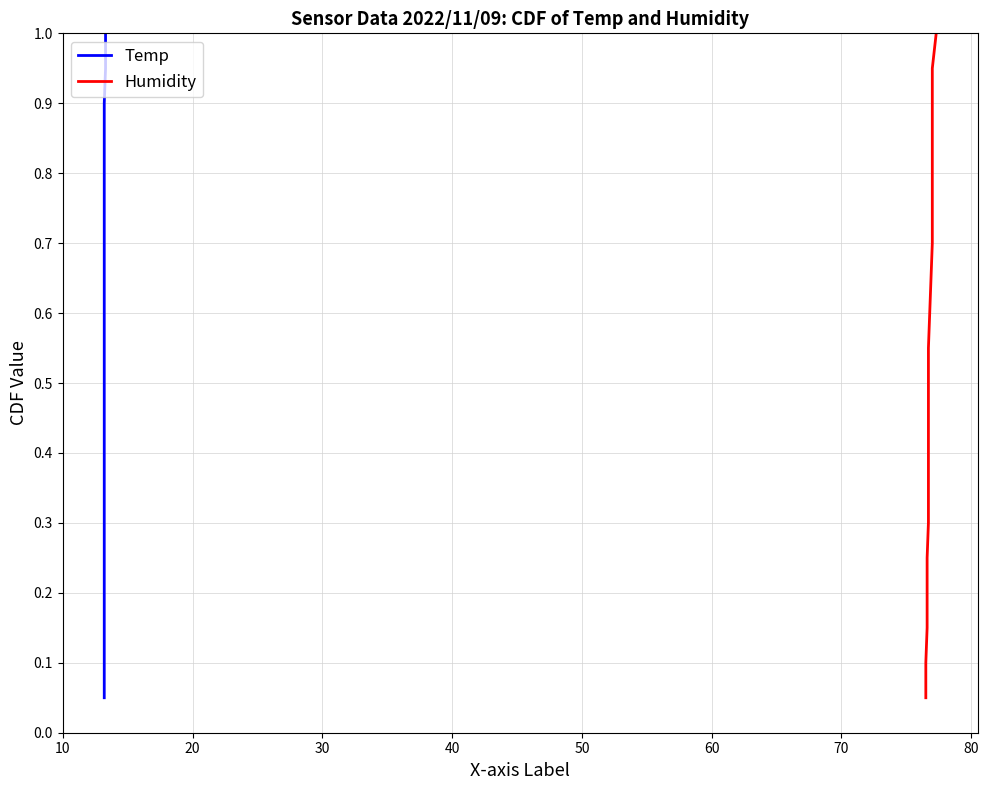

The Humidity series shows 1.3 at 15. True or false?

False